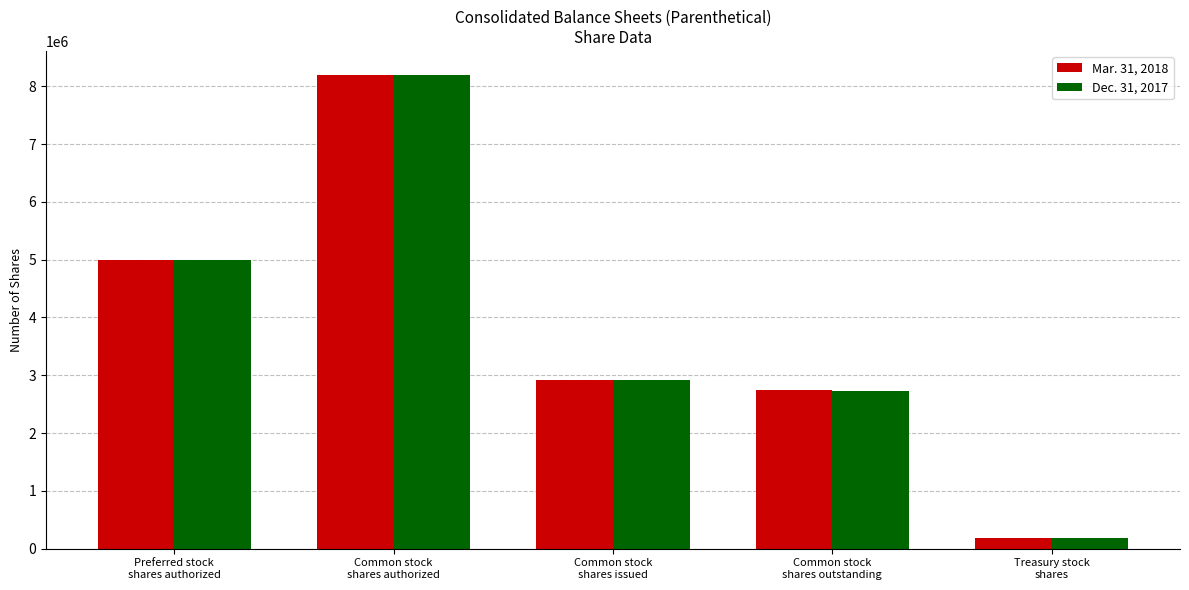

At how many categories does at least one series exceed 298946?

4